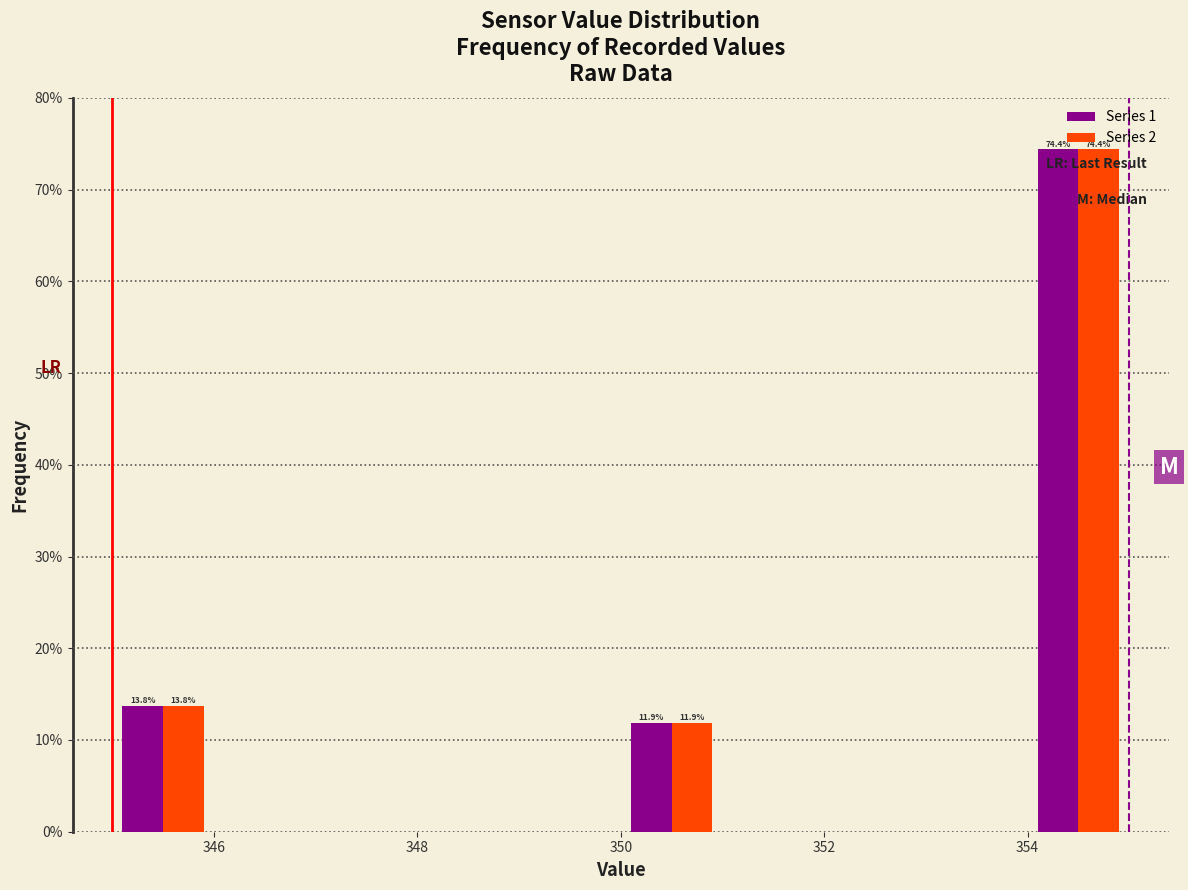

In the Series 2 series, which range on the x-axis has the tallest bar?

354 to 355